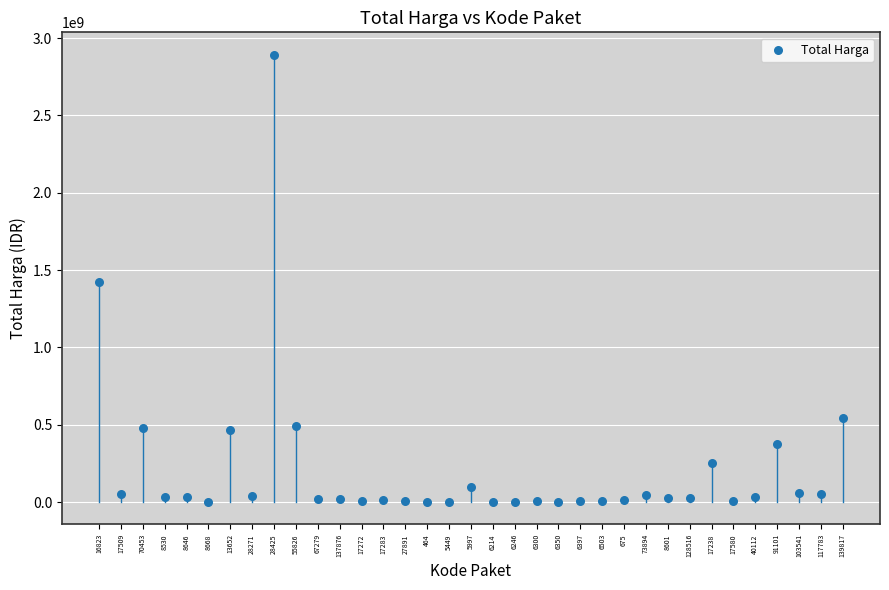

What is the range of Y values (max minus min)?

2892044000